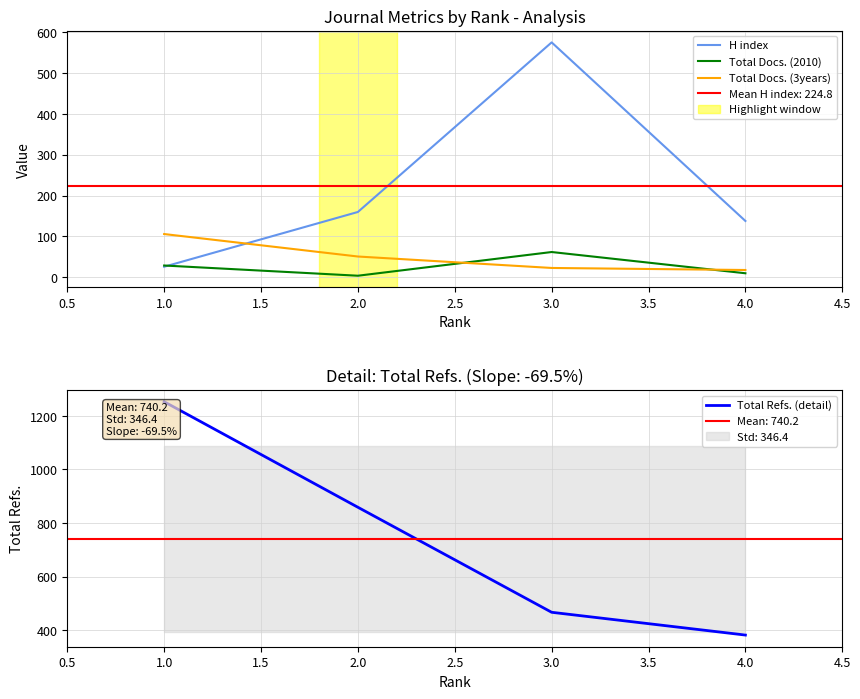

Is the value of Total Docs. (2010) at 2.0 greater than the value of Total Docs. (3years) at 2.0?

No